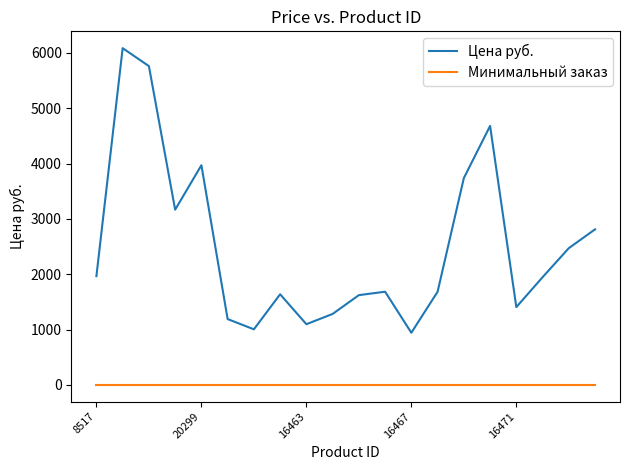

What is the highest value of the Минимальный заказ series?

1.0